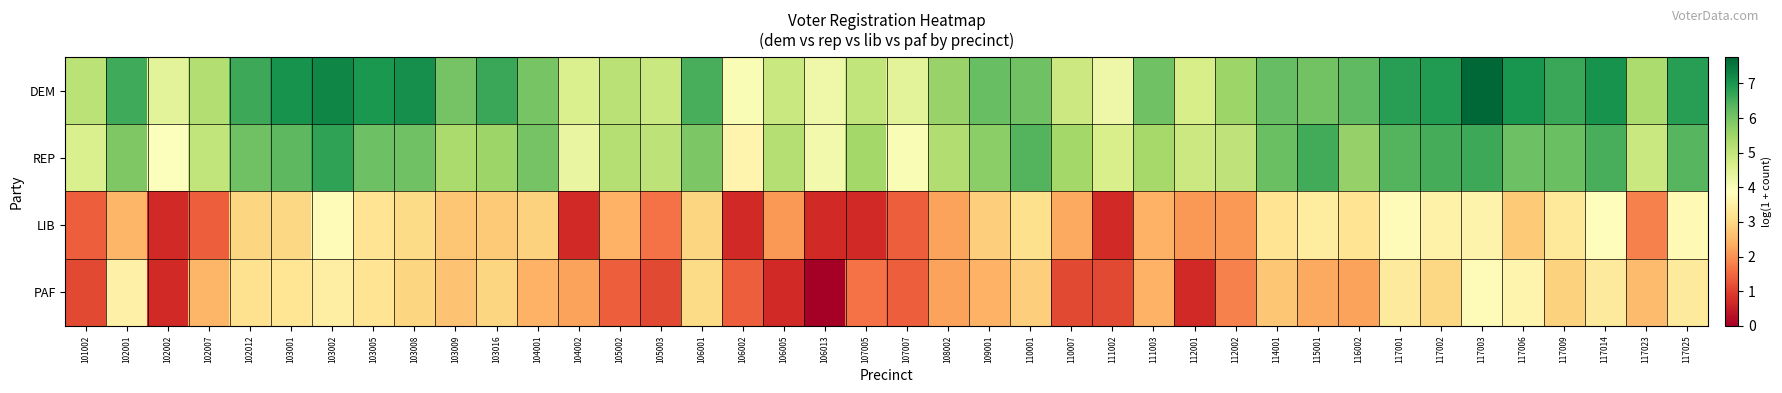

Which label corresponds to the largest value in the chart?

117003